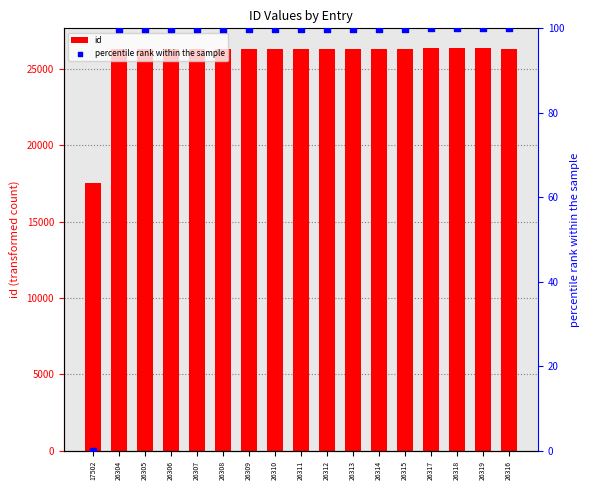

At which category is the sum across all series the highest?

26319